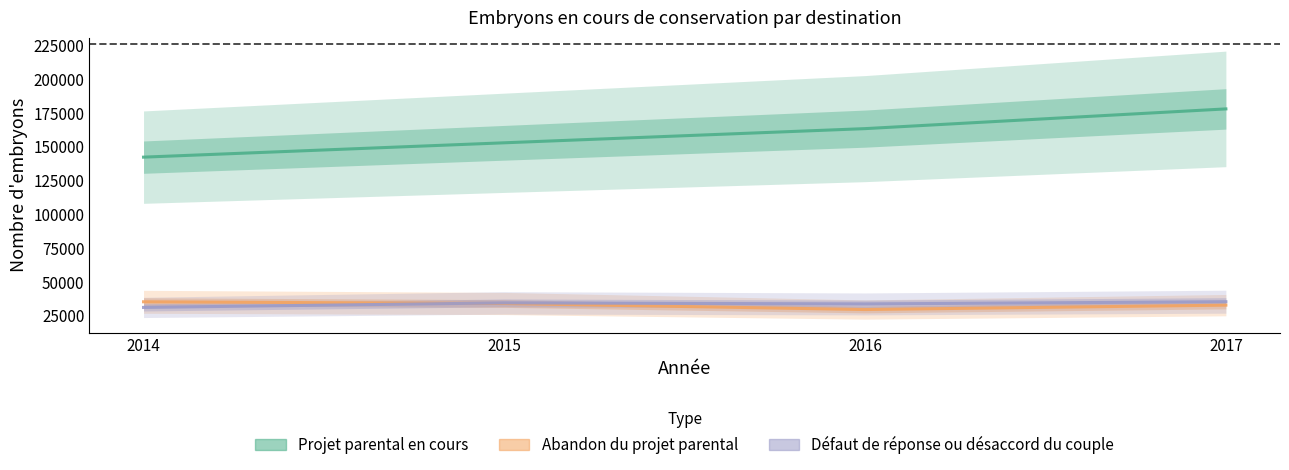

How many values in the Défaut de réponse ou désaccord du couple series exceed 34542?

1